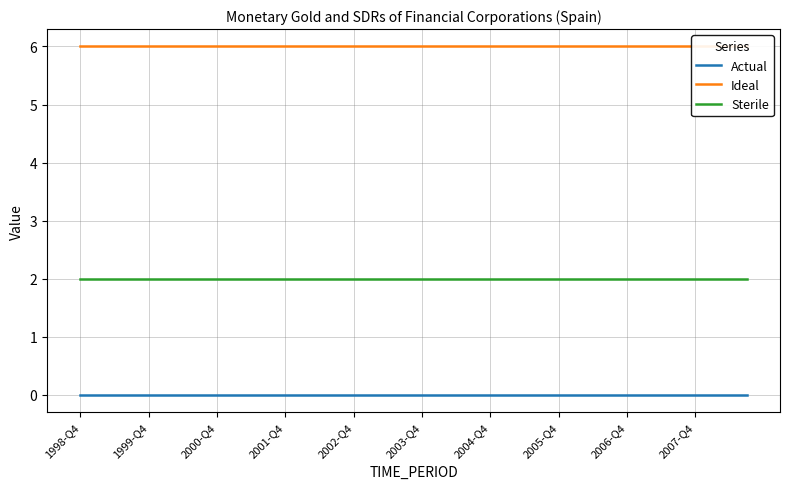

List the series in order of their overall mean, highest first.

Ideal, Sterile, Actual